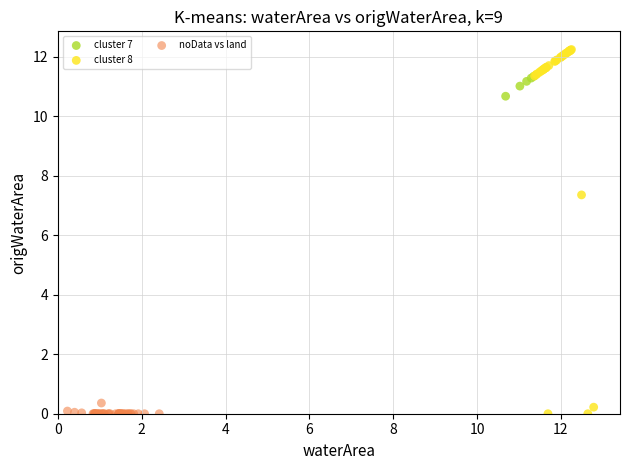

Which series contains the highest Y value?

cluster 8